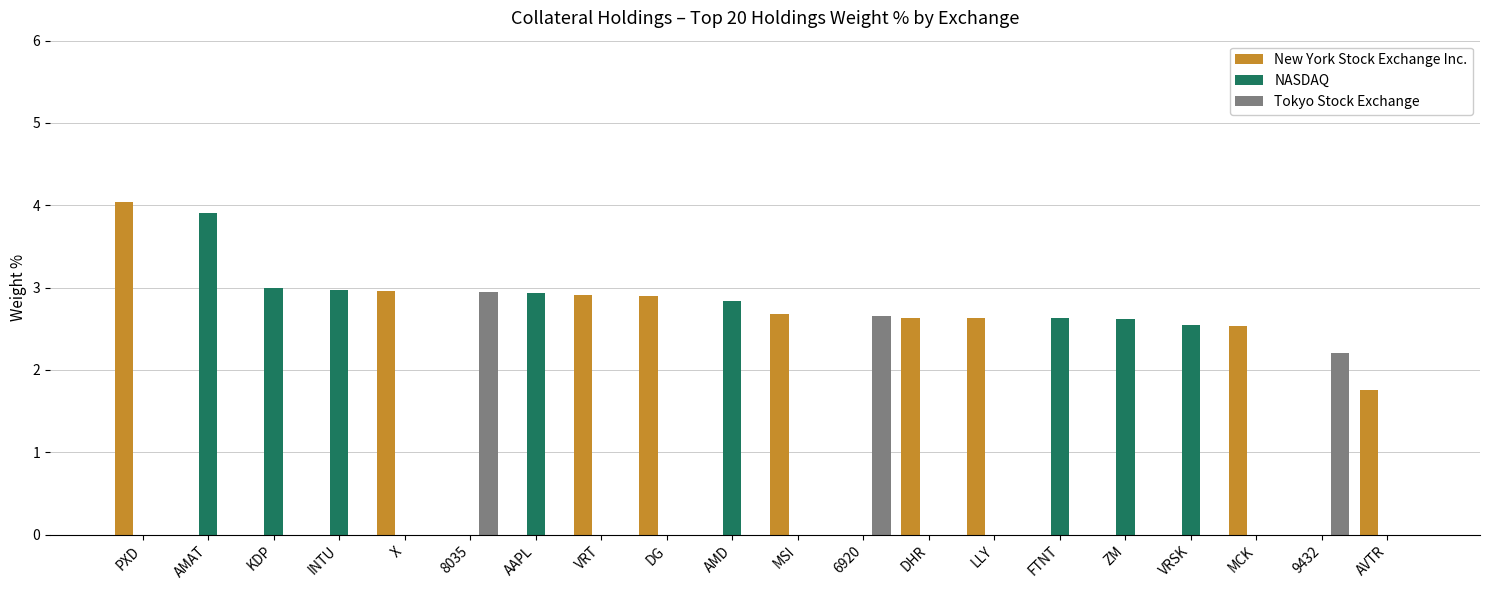

True or false: NASDAQ has a value of 0.0 at MCK.

True